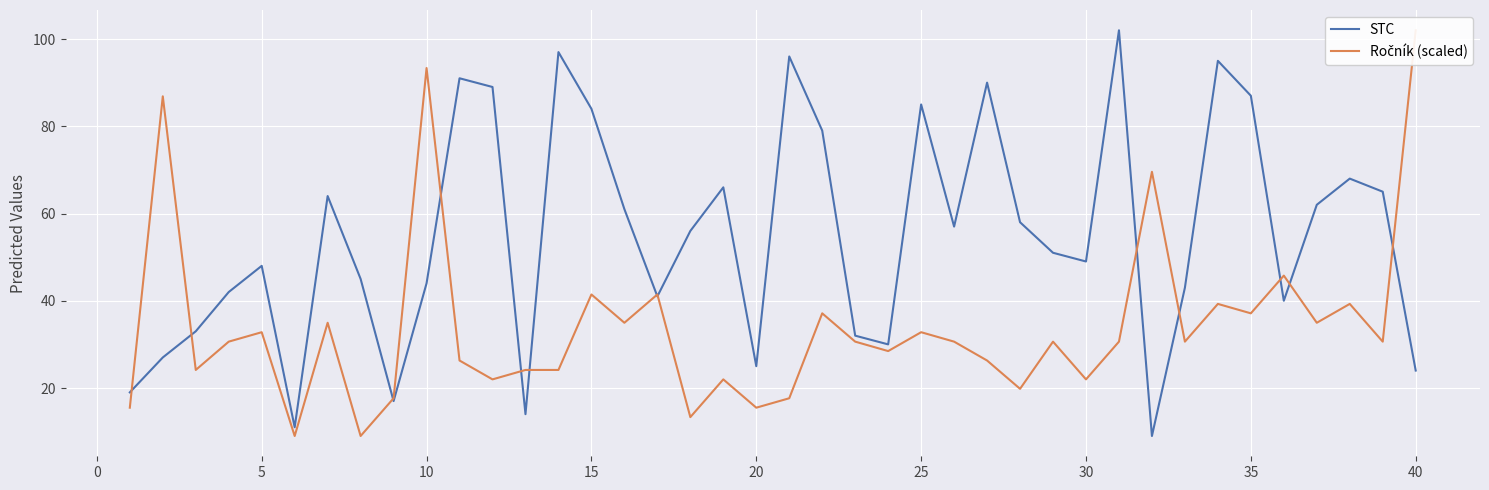

What is the minimum value for STC?

9